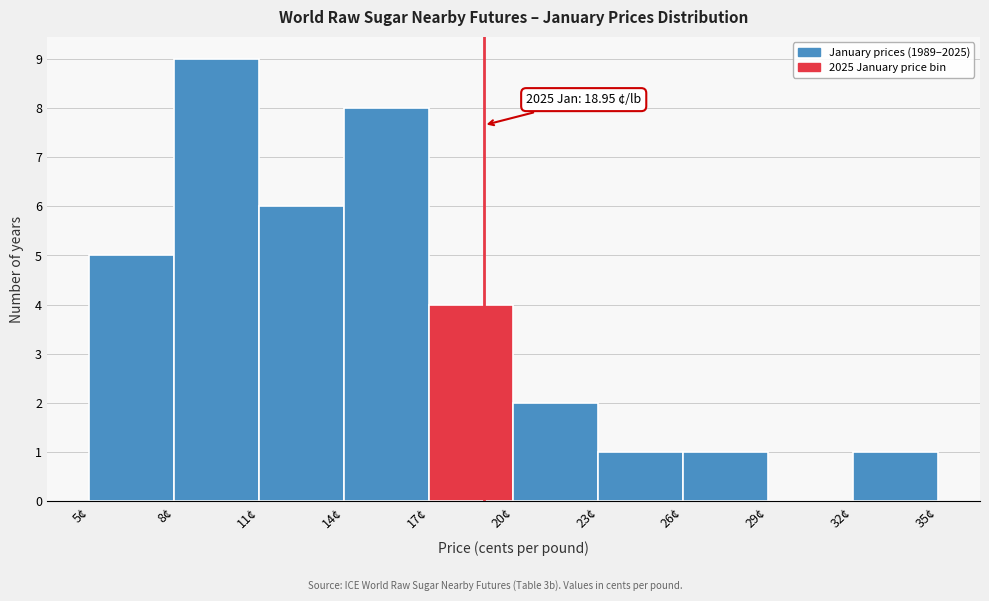

Over which range of the x-axis is the bar tallest?

8 to 11